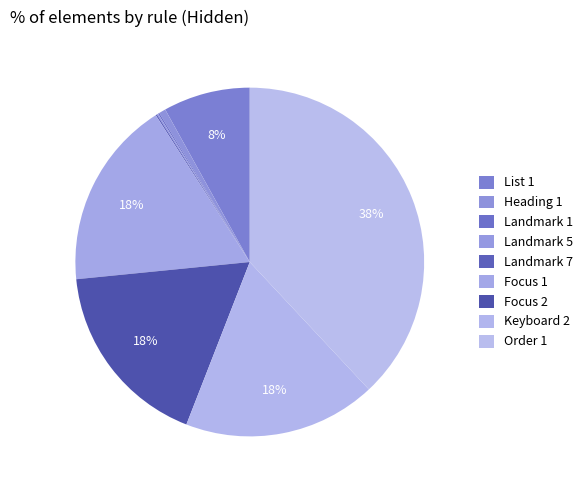

Does Order 1 account for over 50% of the chart?

No